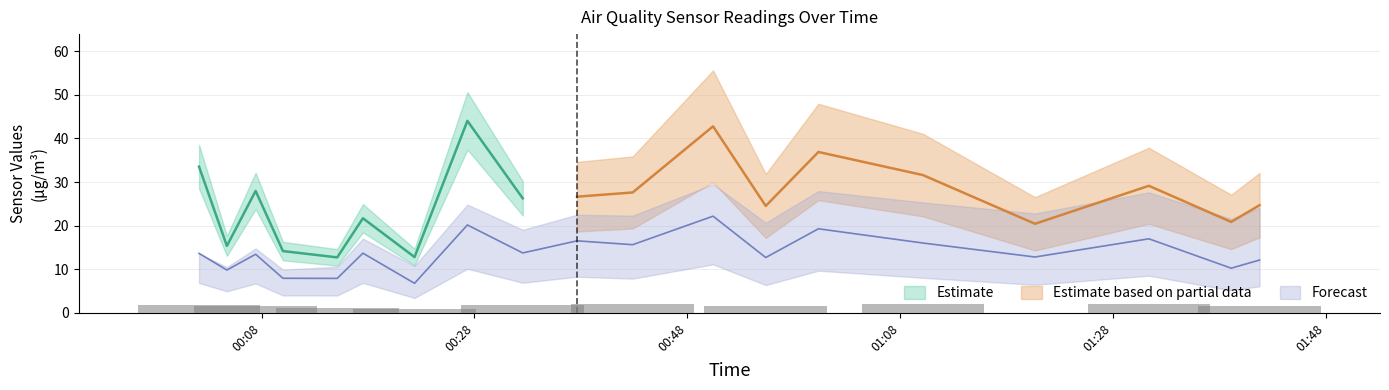

The value of SDS_P2 at 2022/06/05 00:42:52 is 15.6. True or false?

True